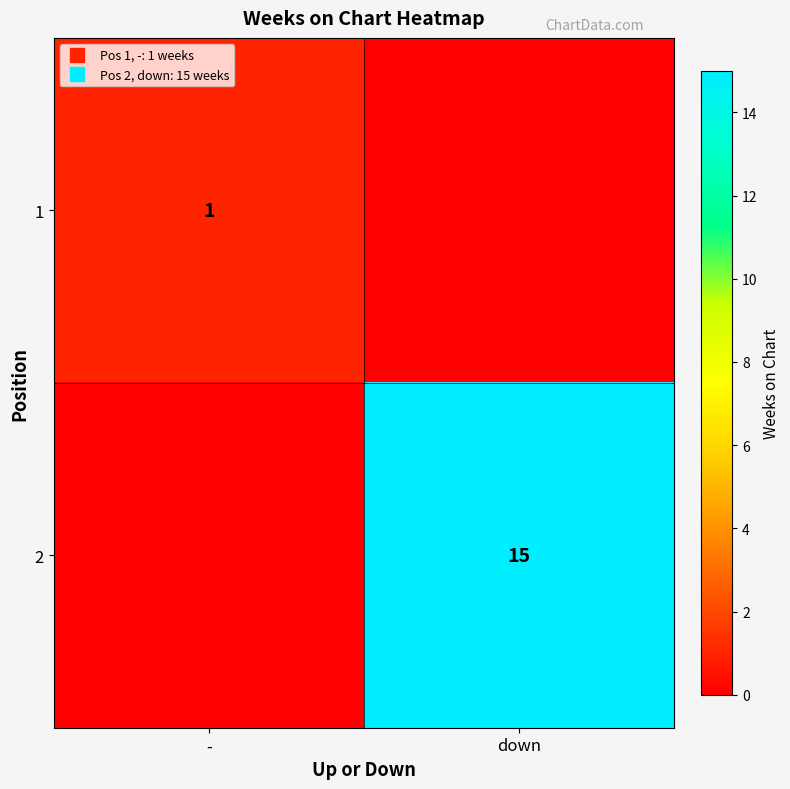

At which category does the chart reach its peak across all series?

down